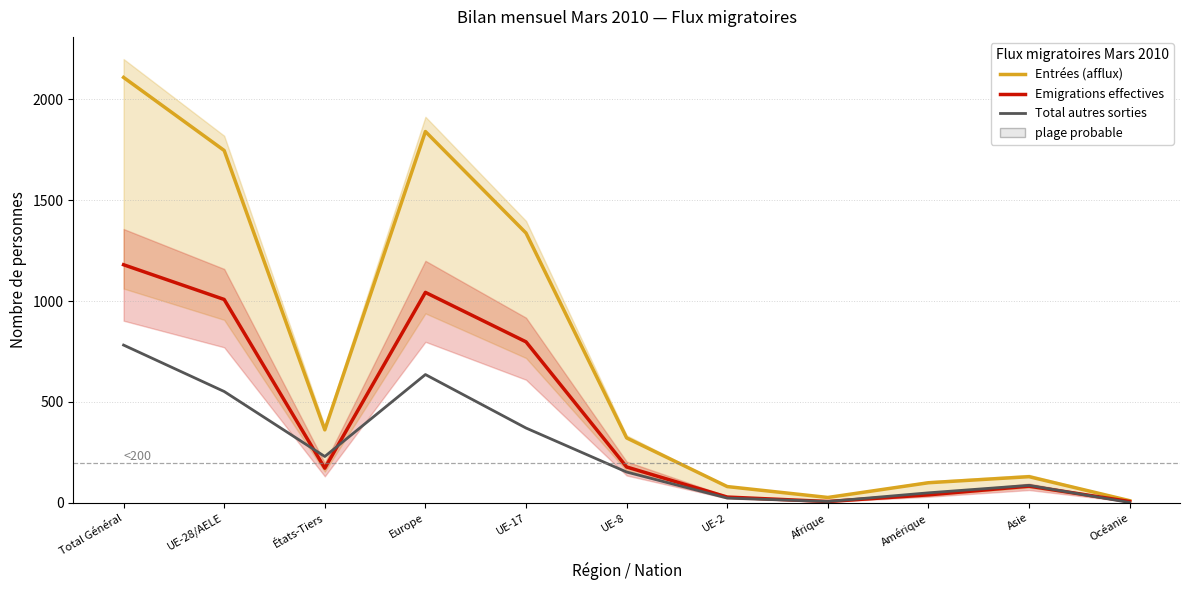

What is the approximate value of Entrées (afflux) at Afrique?

27